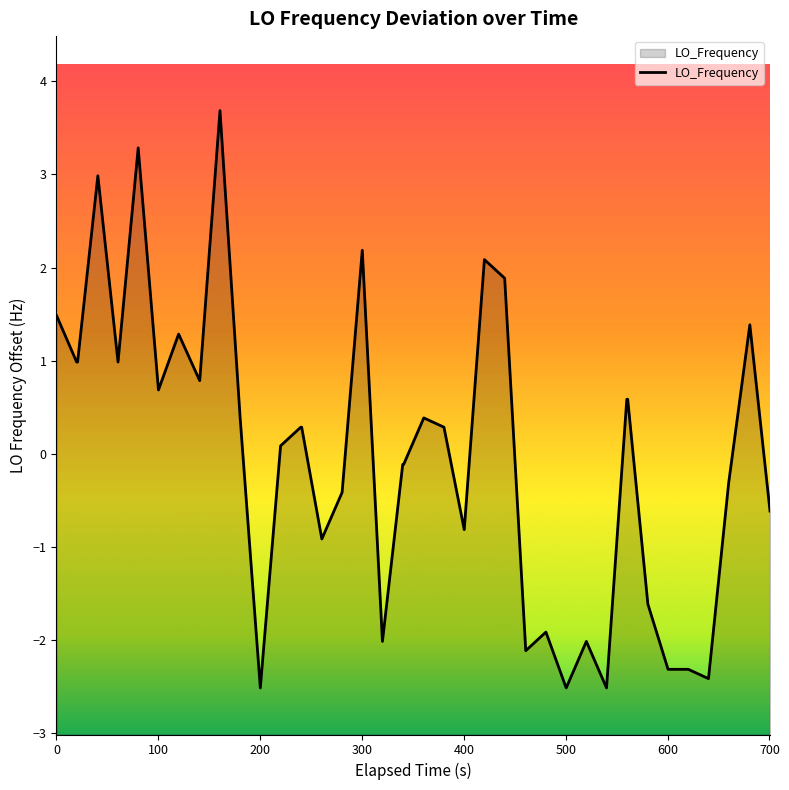

What is the smallest value displayed?

-2.5